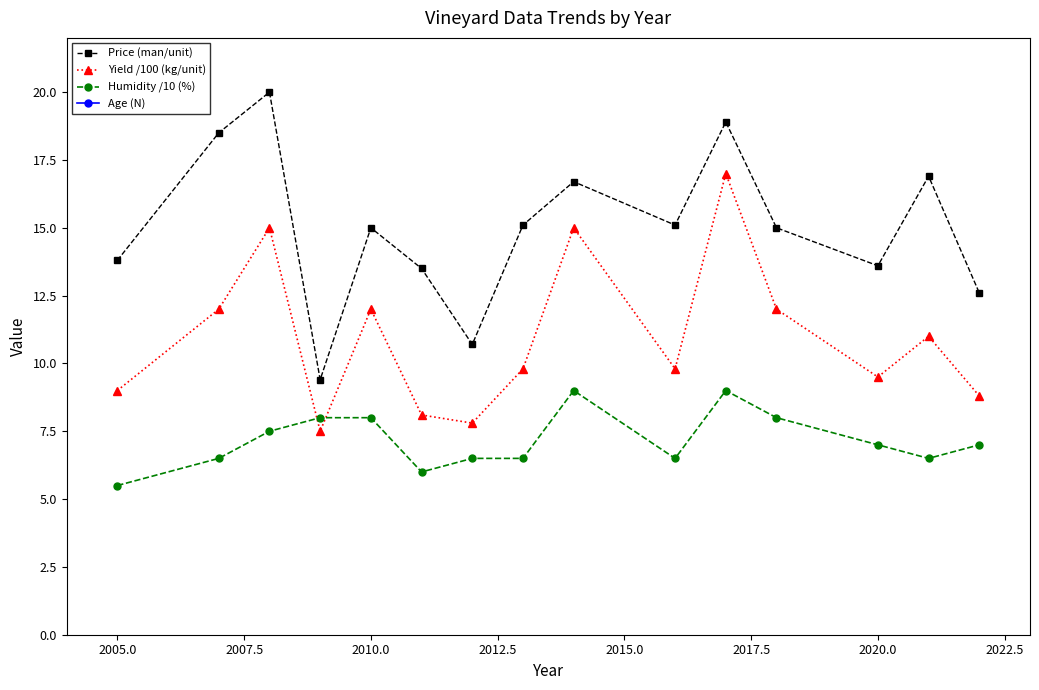

True or false: Price (man/unit) and Yield /100 (kg/unit) cross at least once.

False